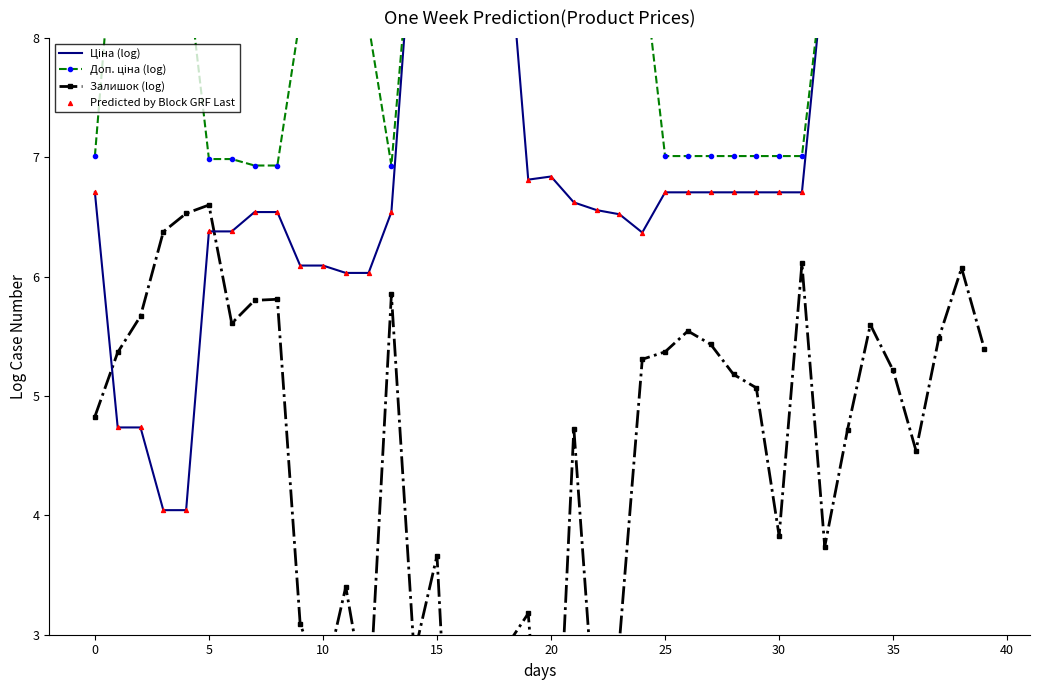

What are all the series names shown in the legend?

Ціна (log), Доп. ціна (log), Залишок (log), Predicted by Block GRF Last